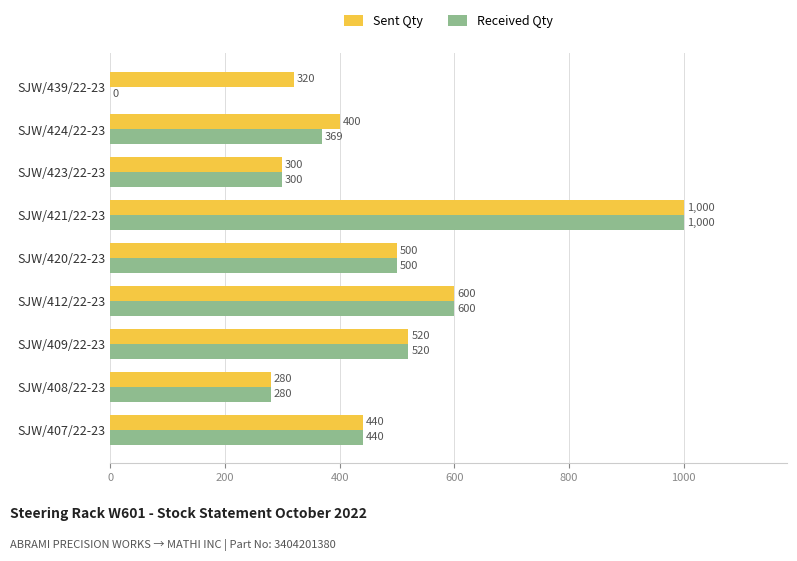

What is the average value of the Sent Qty series?

484